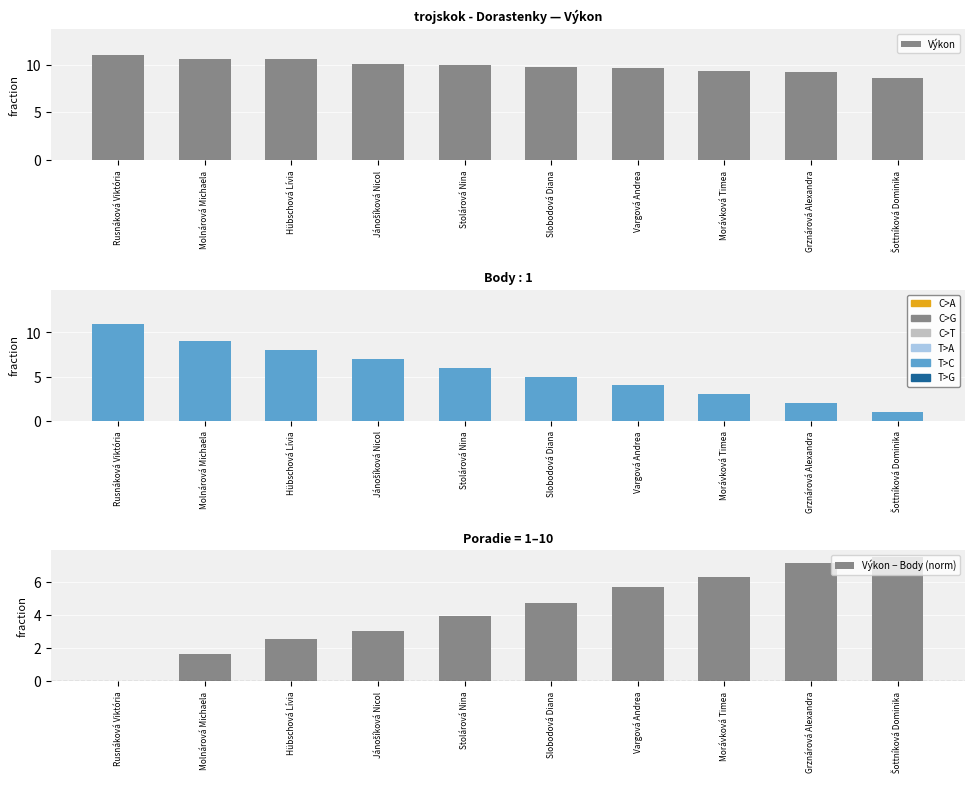

What is the total value across all series at Vargová Andrea?

19.4